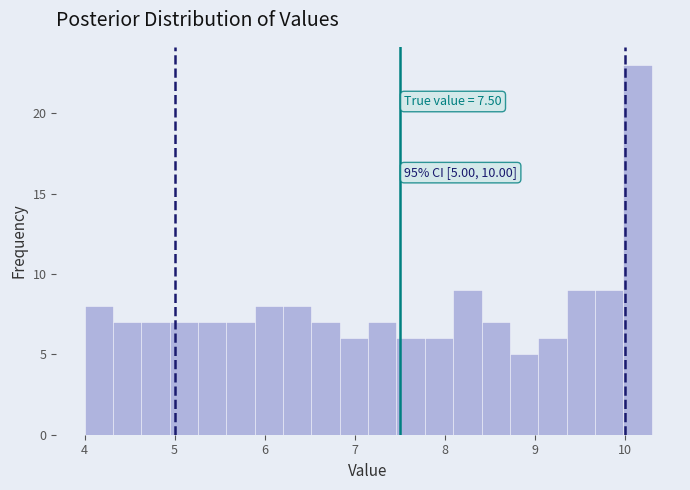

Around what value on the x-axis is the tallest bar? Give the approximate position of its centre, as read against the axis.

10.1